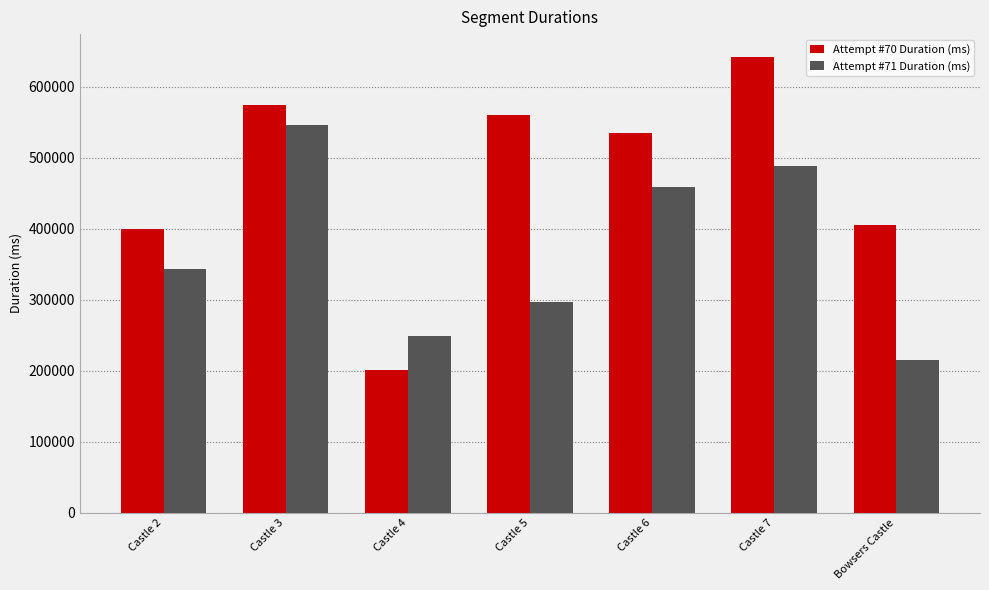

At which label is Attempt #71 Duration (ms) closest to 380936?

Castle 2